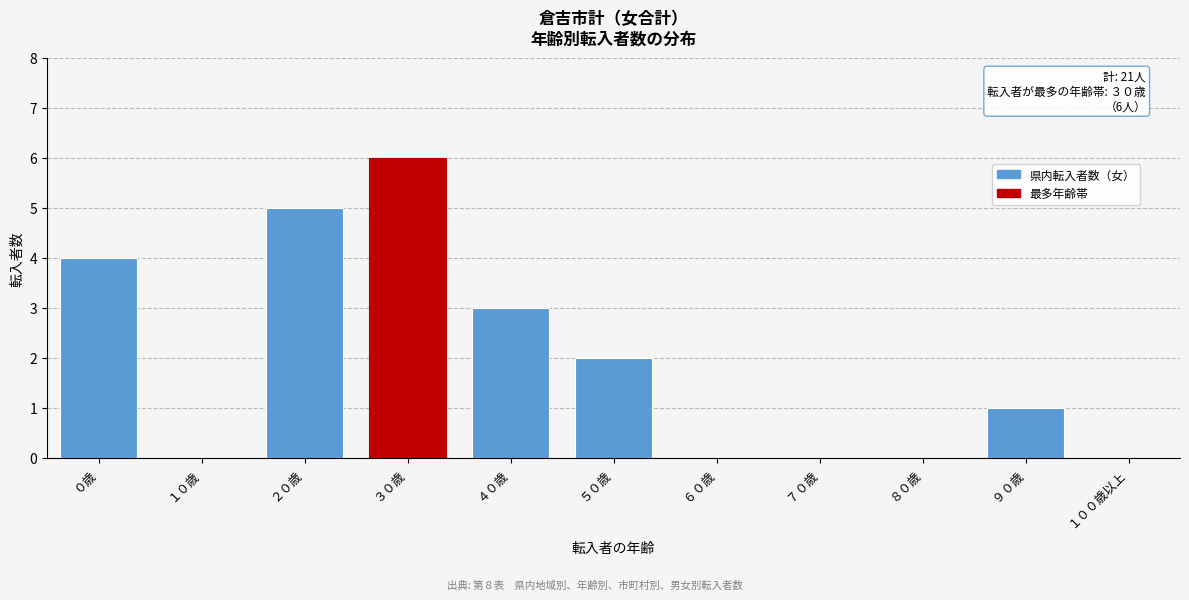

Reading left to right, list all the values displayed in this chart.

０歳=4	１０歳=0	２０歳=5	３０歳=6	４０歳=3	５０歳=2	６０歳=0	７０歳=0	８０歳=0	９０歳=1	１００歳以上=0